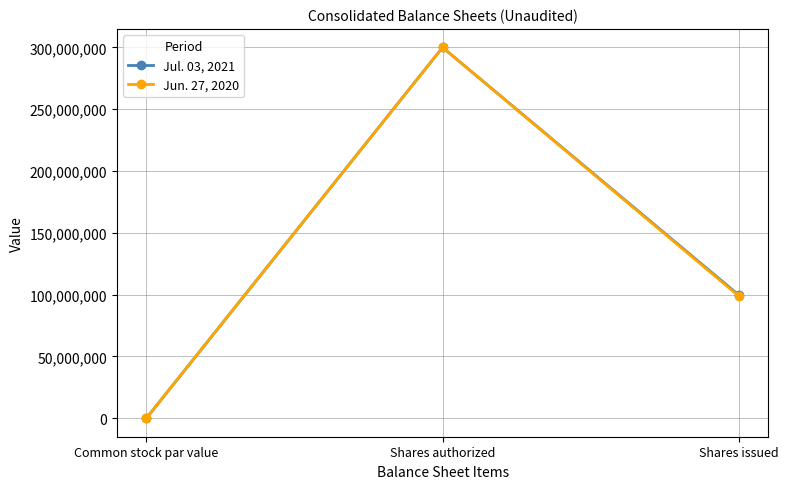

What is the sum of all Jun. 27, 2020 values?

398792543